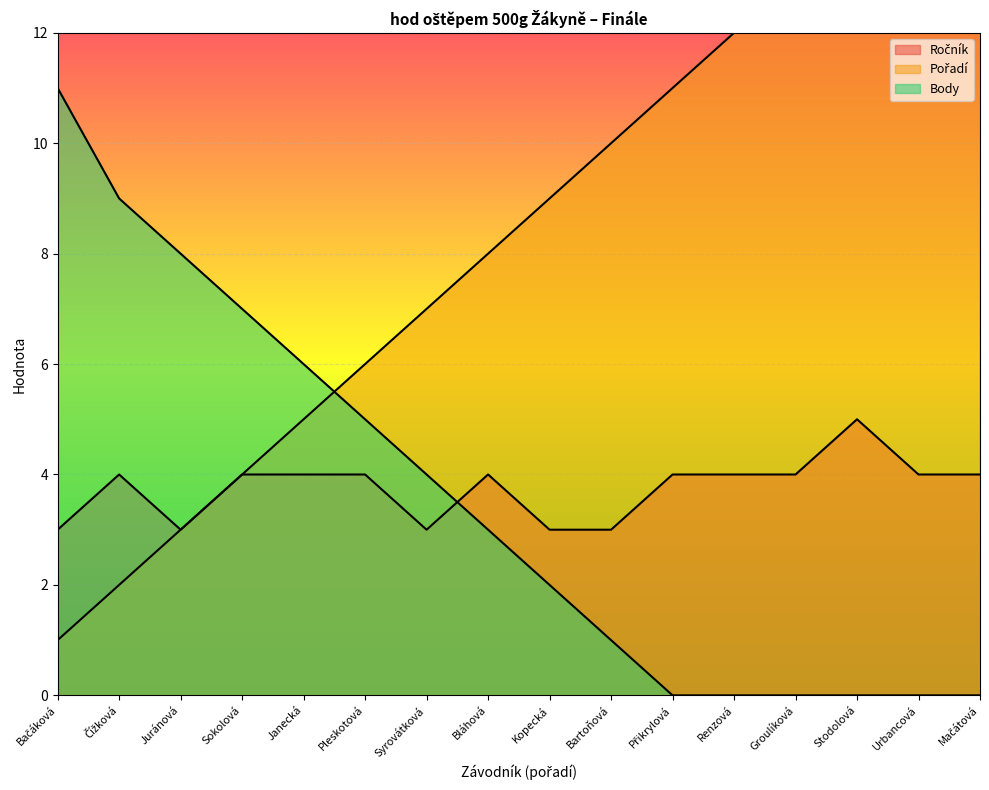

What is the value of the Pořadí point at the 15th from the left?

15